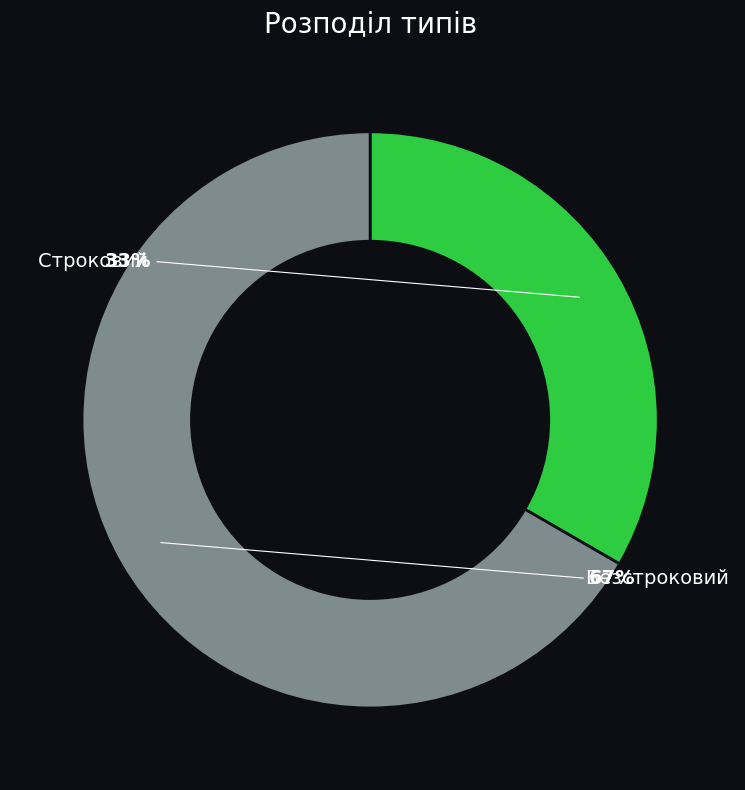

To the nearest percent, what is the average slice percentage?

50%